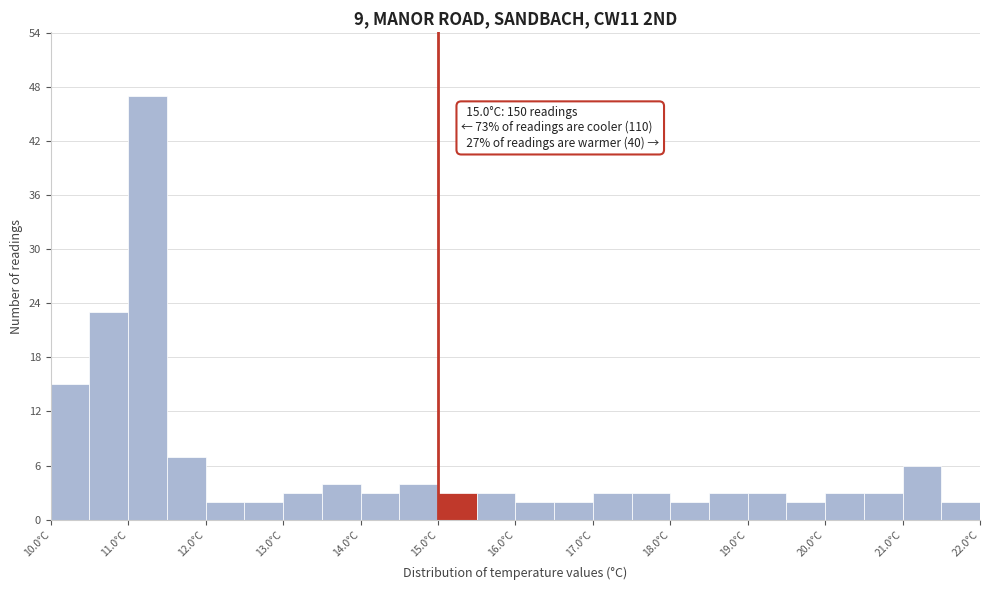

Over which range of the x-axis is the bar tallest?

11.0 to 11.5